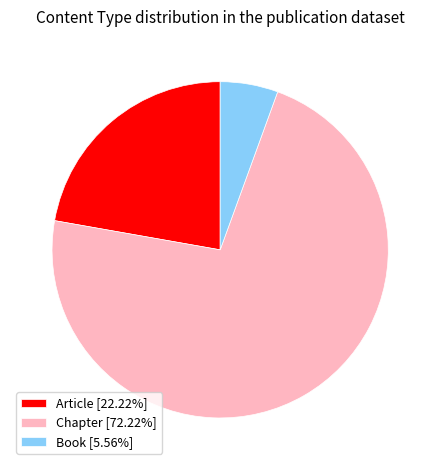

Approximately how many times larger is the value at Chapter [72.22%] compared to Article [22.22%]?

3.3